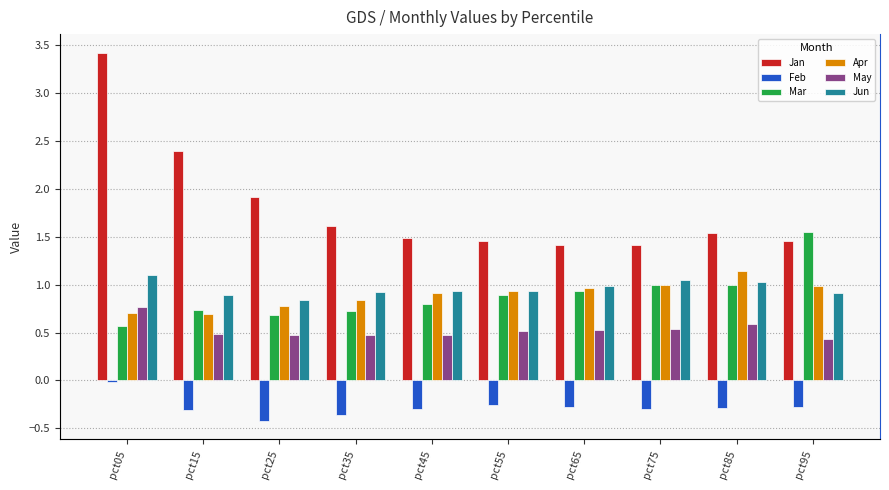

The Mar series shows 0.9 at pct65. True or false?

True